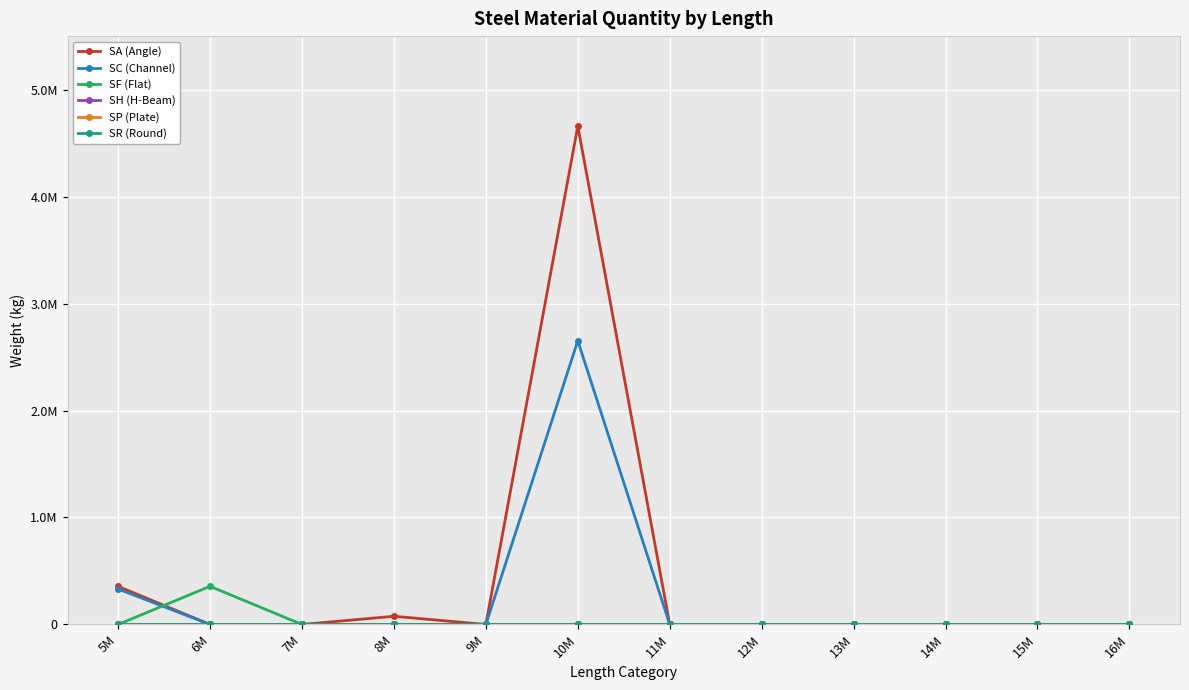

Which has a higher value, 9M or 7M?

9M